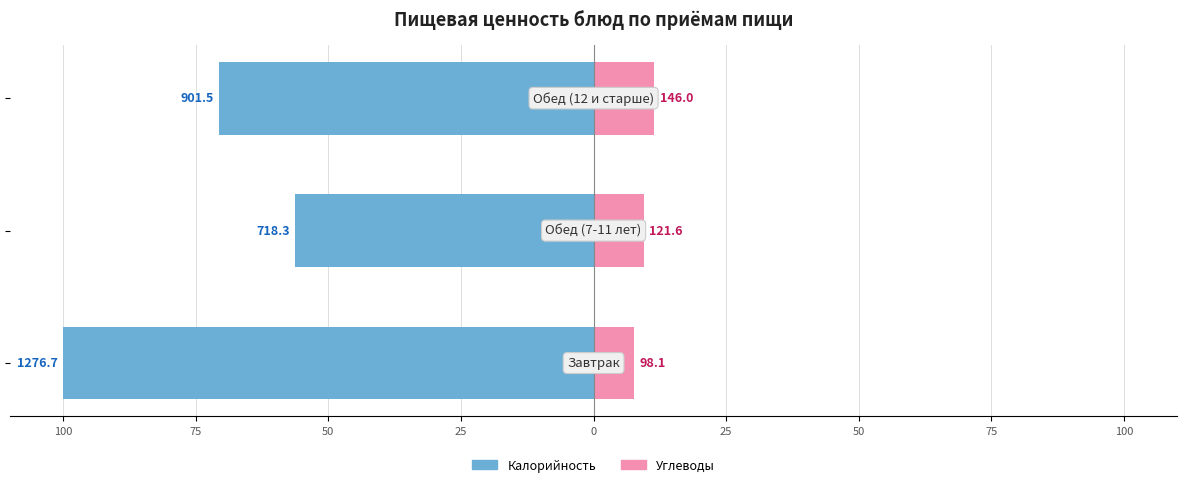

What value does the Углеводы series have at 50?

9.5